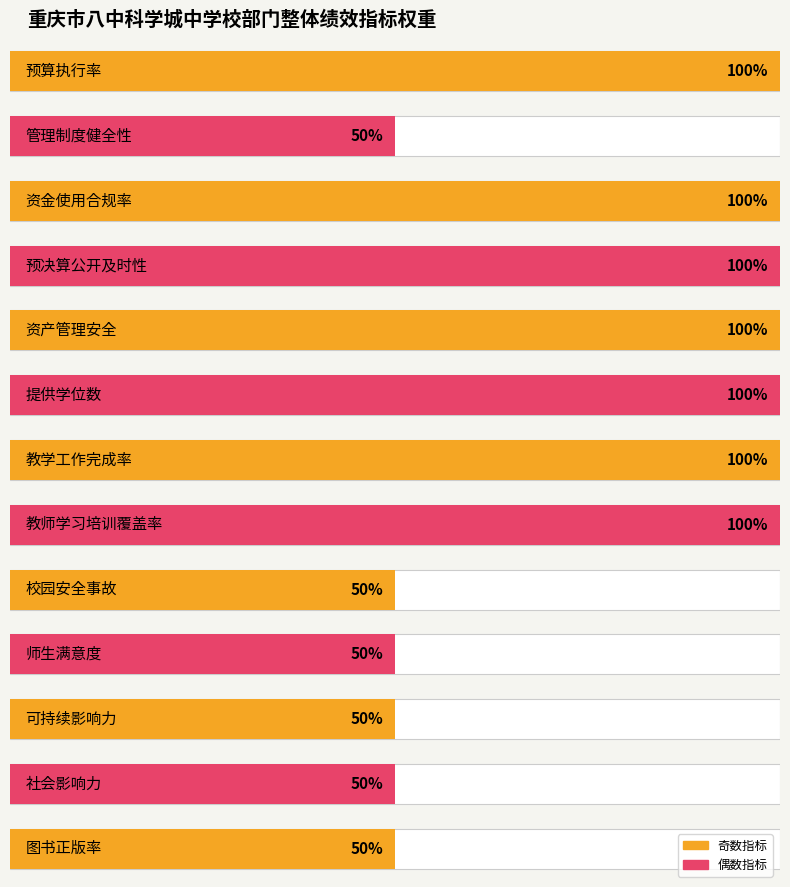

What position from the left is 资金使用合规率?

3